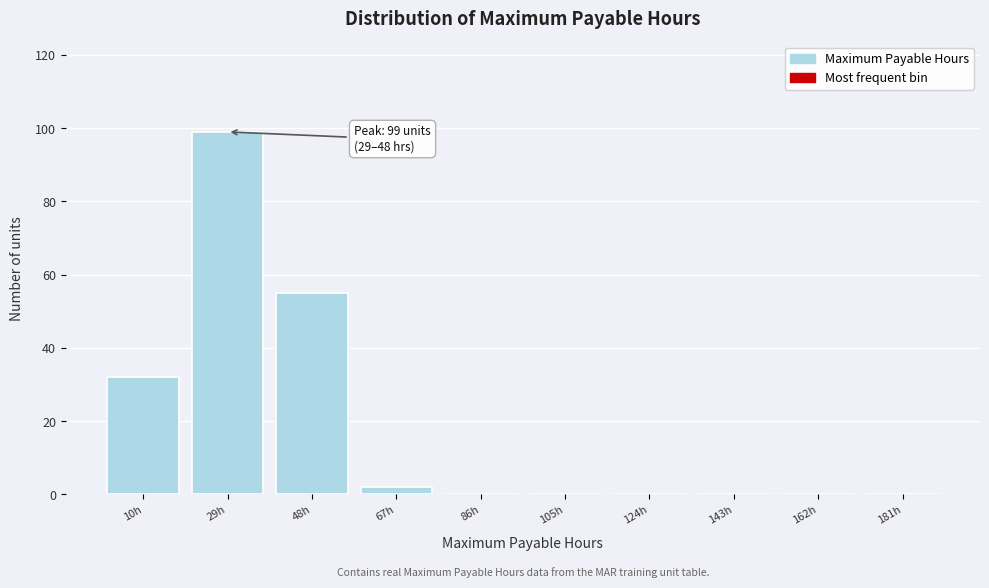

Reading left to right, extract all data points from this chart.

10h=32	29h=99	48h=55	67h=2	86h=0	105h=0	124h=0	143h=0	162h=0	181h=0